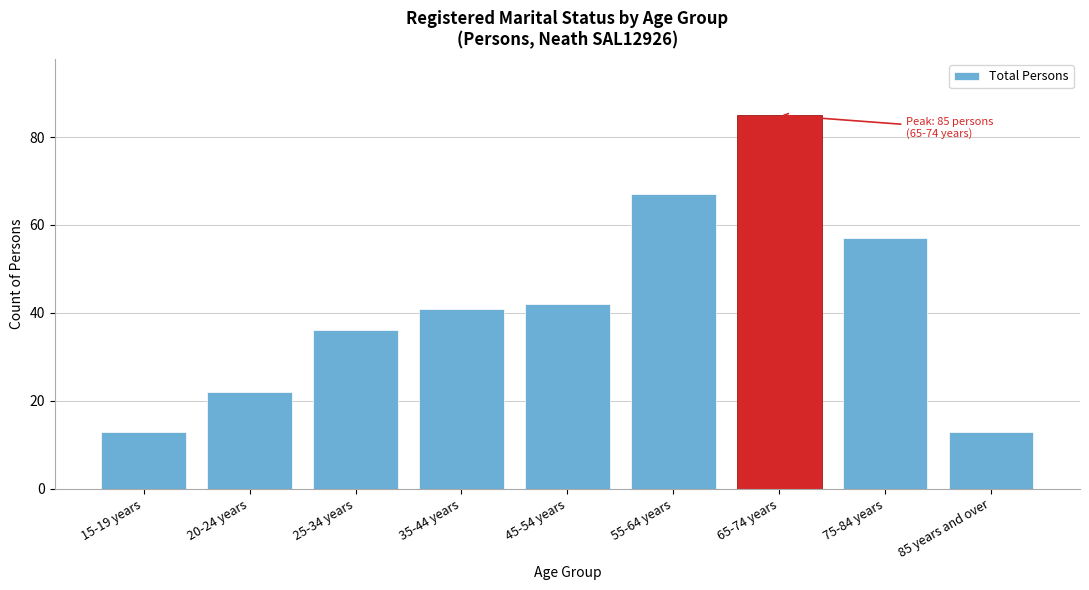

Reading right to left, what are all the values shown in this chart?

85 years and over=13	75-84 years=57	65-74 years=85	55-64 years=67	45-54 years=42	35-44 years=41	25-34 years=36	20-24 years=22	15-19 years=13